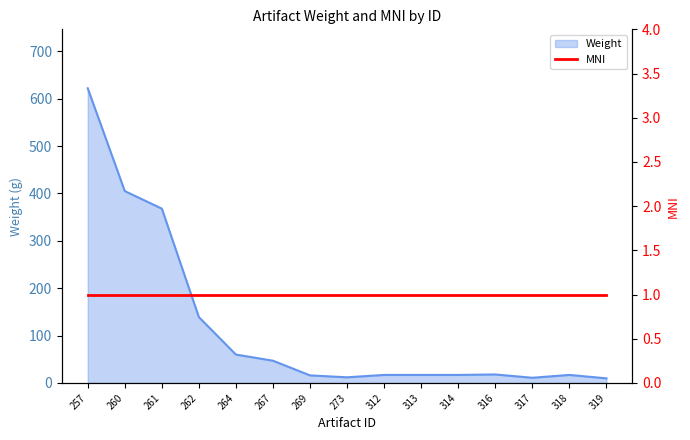

True or false: the data shows 609.3 at 260.

False